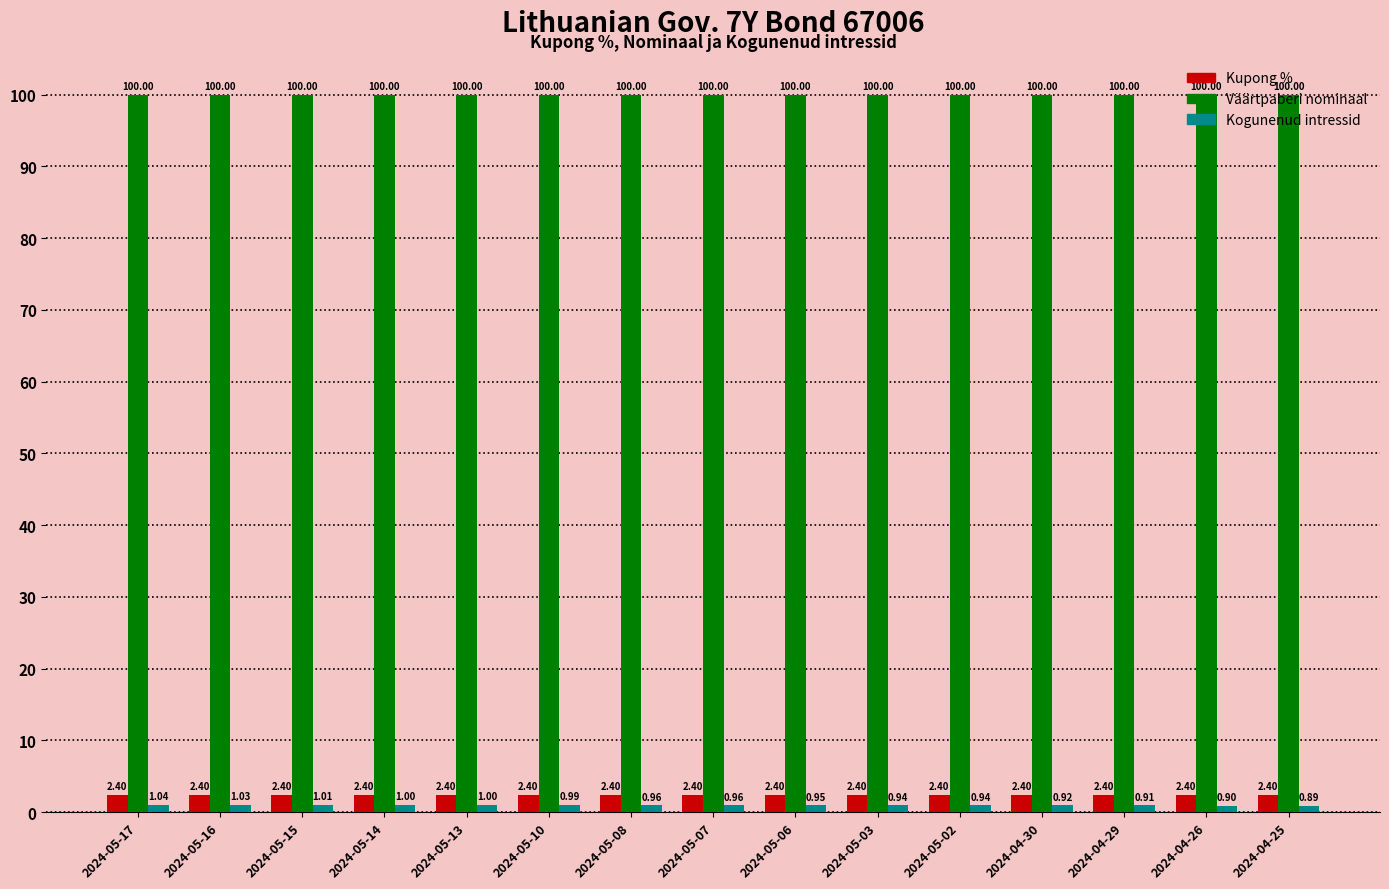

What is the minimum value shown in the chart?

0.9